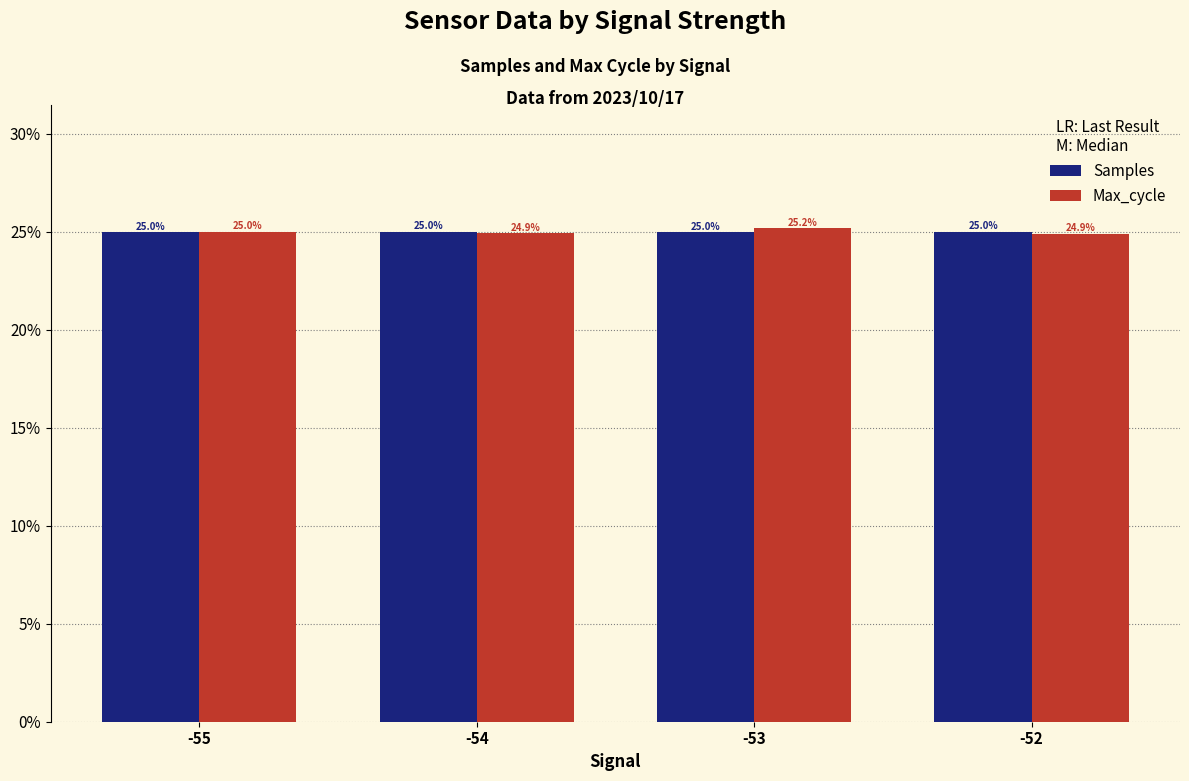

What is the highest value of the Max_cycle series?

25.2